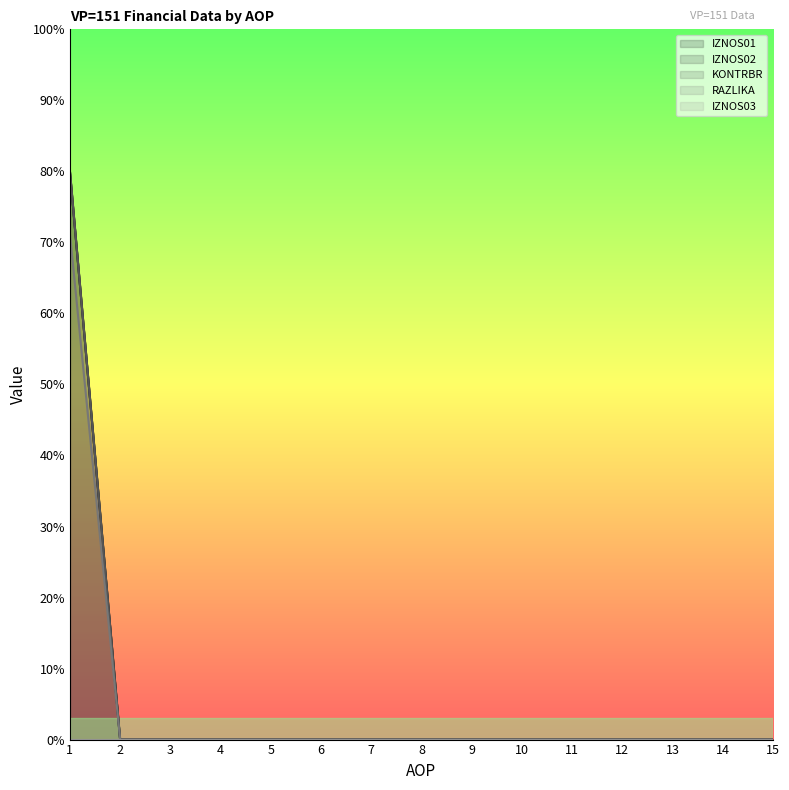

Does the chart display data point markers on the line(s)?

No